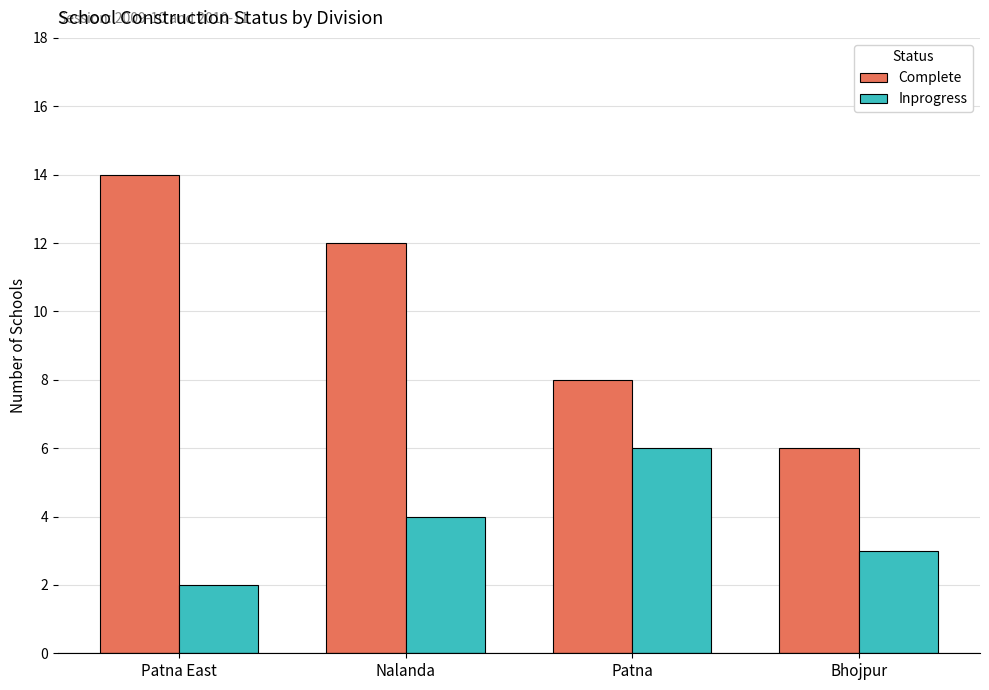

Count the Complete values in the range 8 to 14.

3